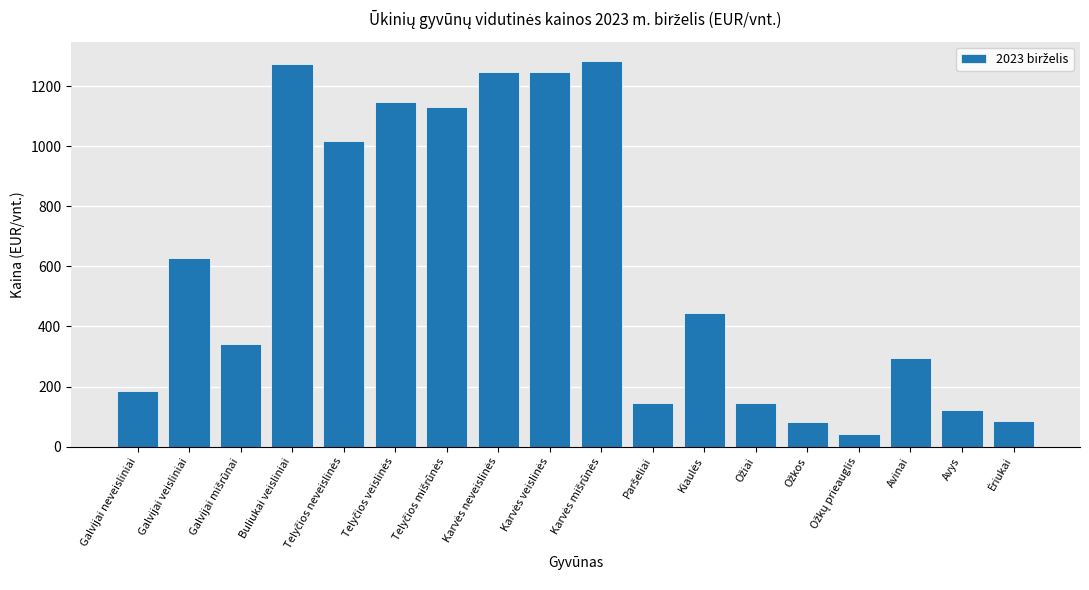

What is the greatest value displayed?

1283.3